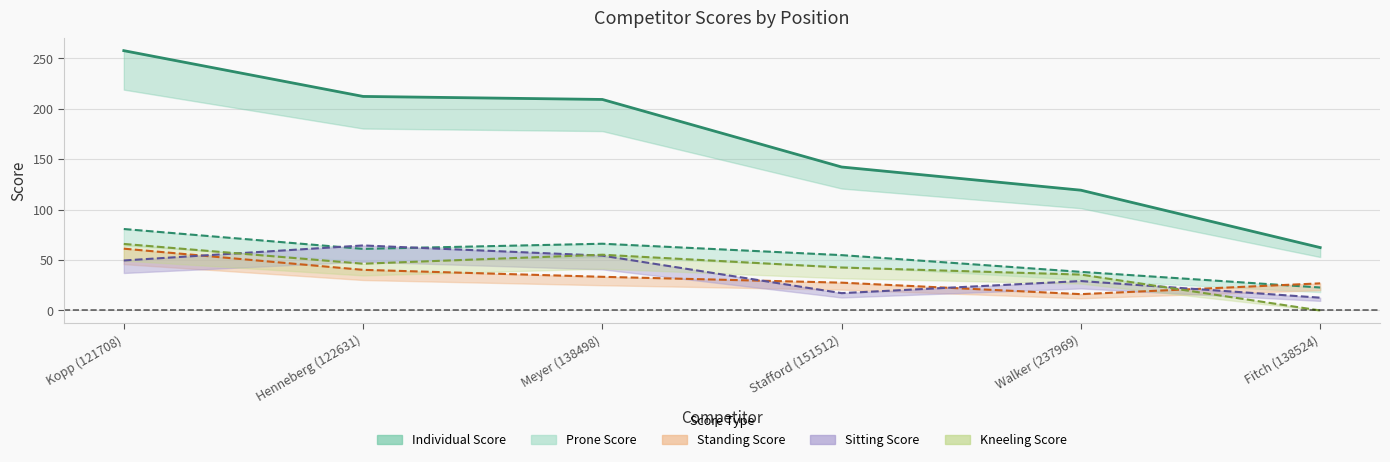

How many series are shown in this chart?

5